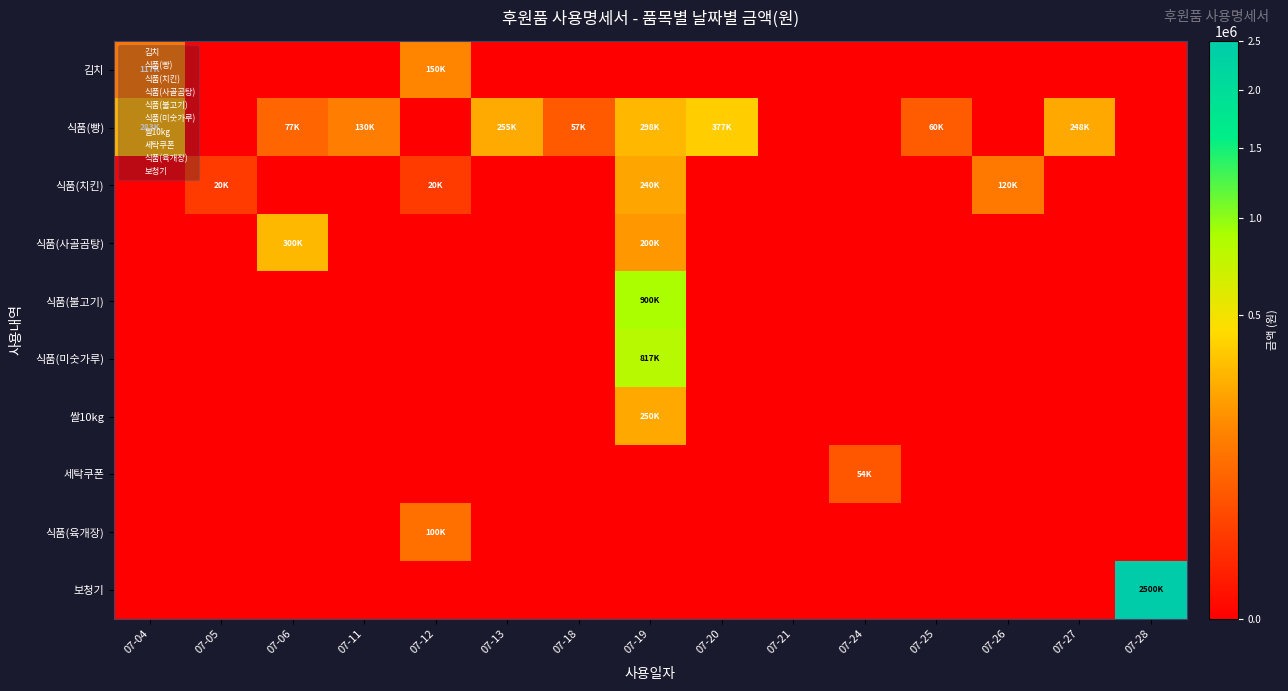

At how many categories does at least one series exceed 1315108?

1